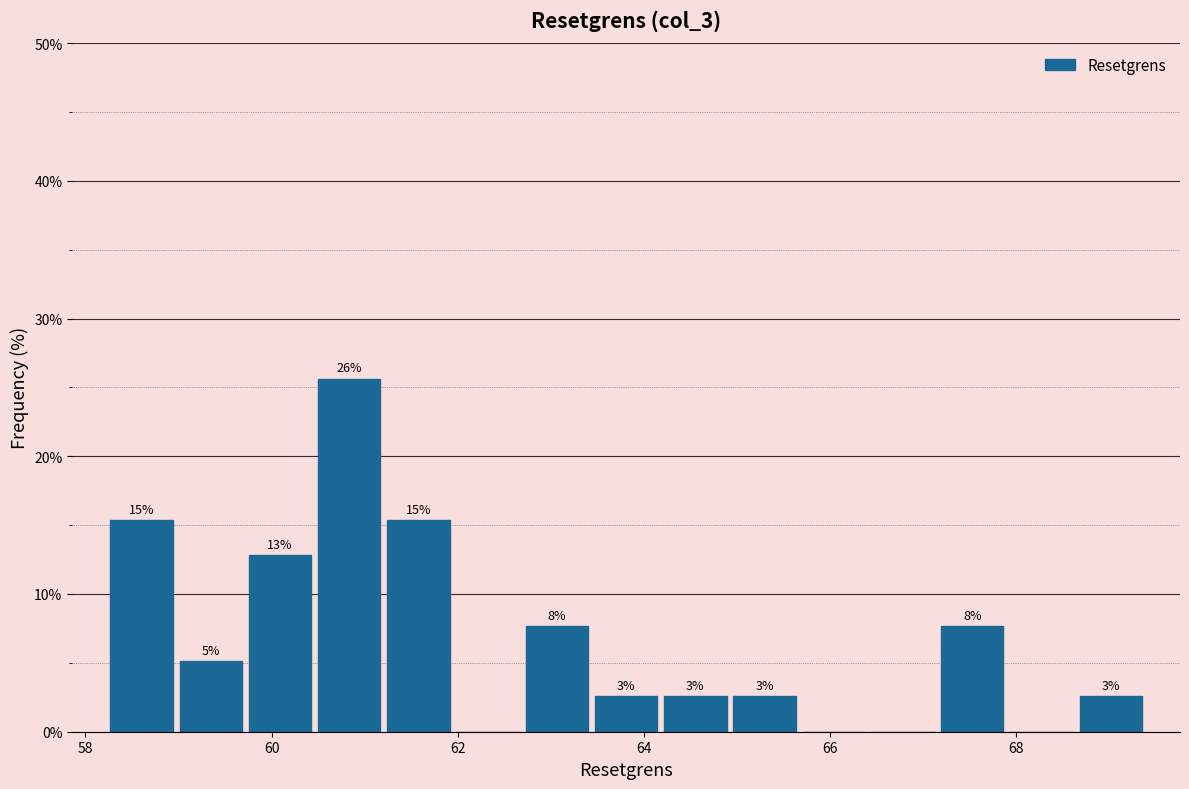

Read against the x-axis, roughly where is the centre of the tallest bar?

60.8